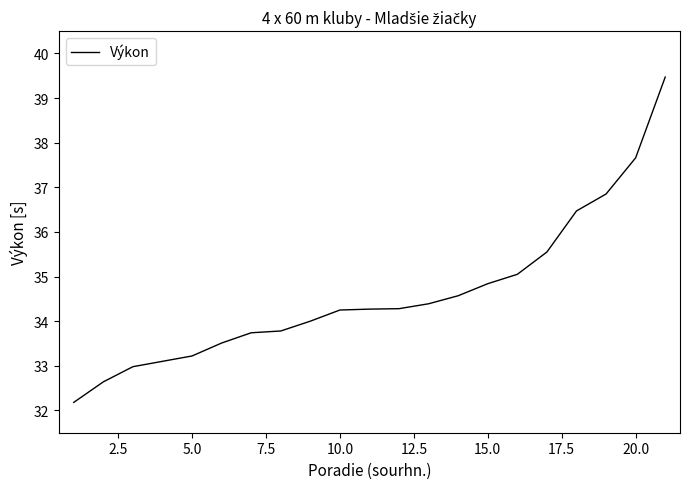

How many categories are shown in the chart?

21